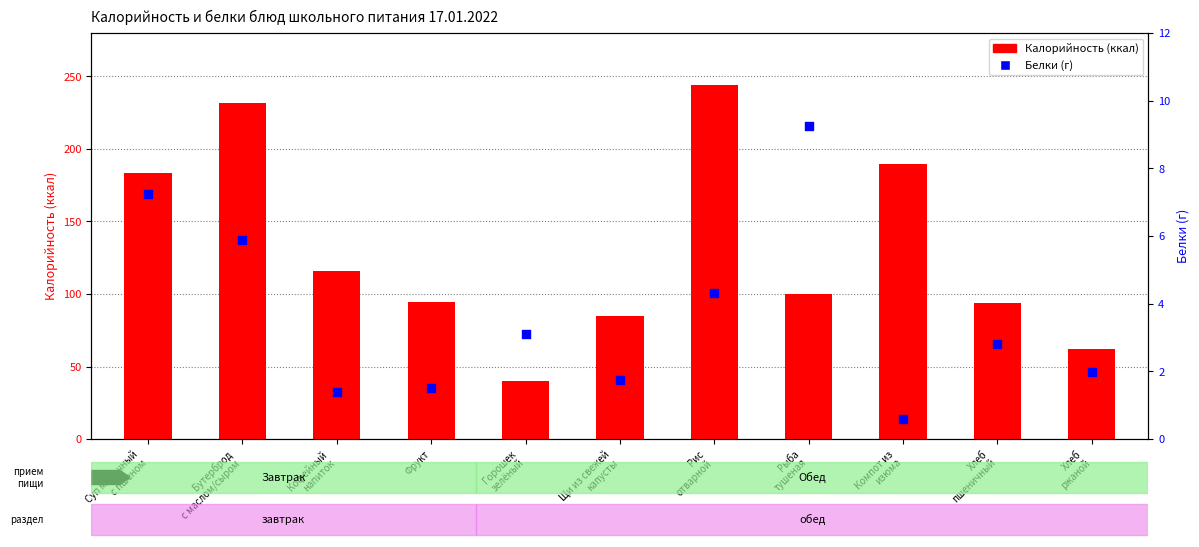

At which category is the sum across all series the highest?

Рис
отварной